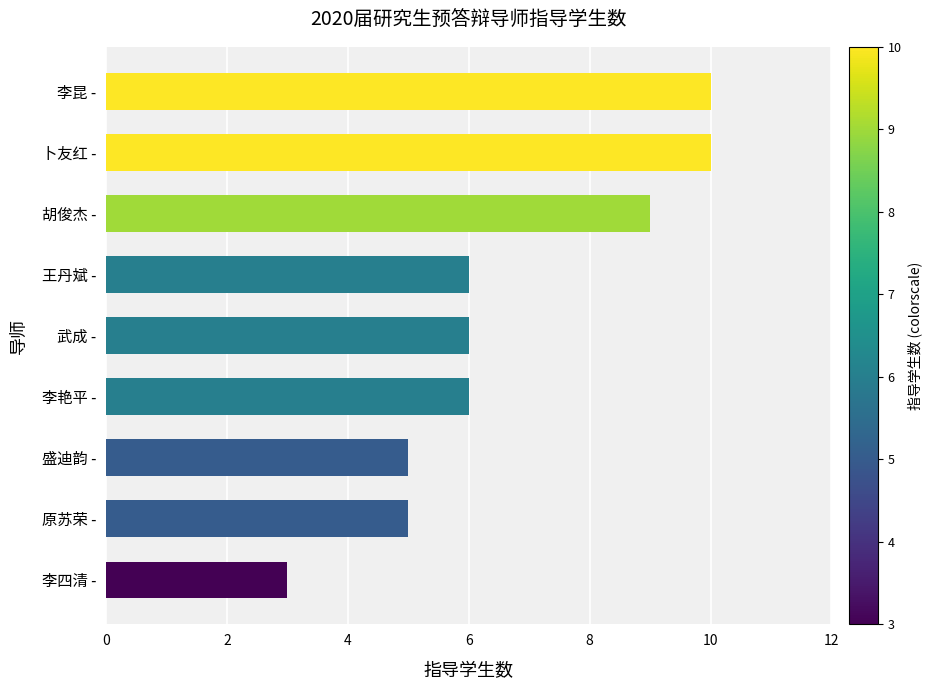

What is the sum of all values?

60